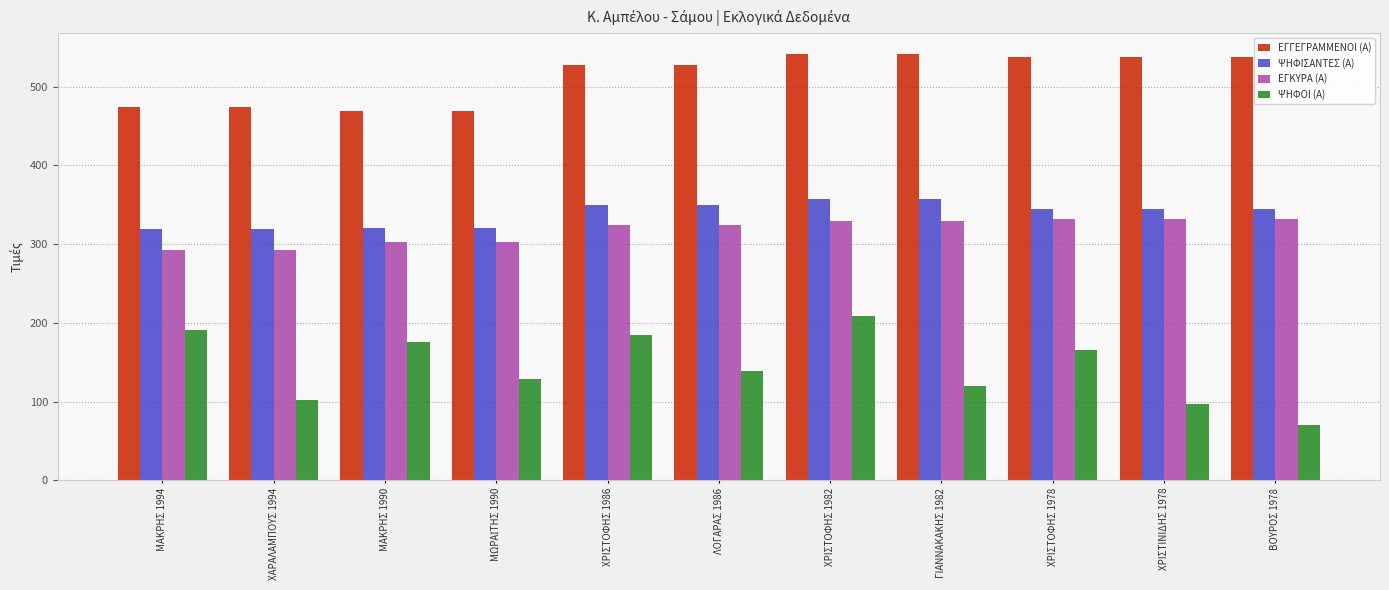

What is the approximate value of ΕΓΚΥΡΑ (Α) at ΧΡΙΣΤΟΦΗΣ 1986?

324